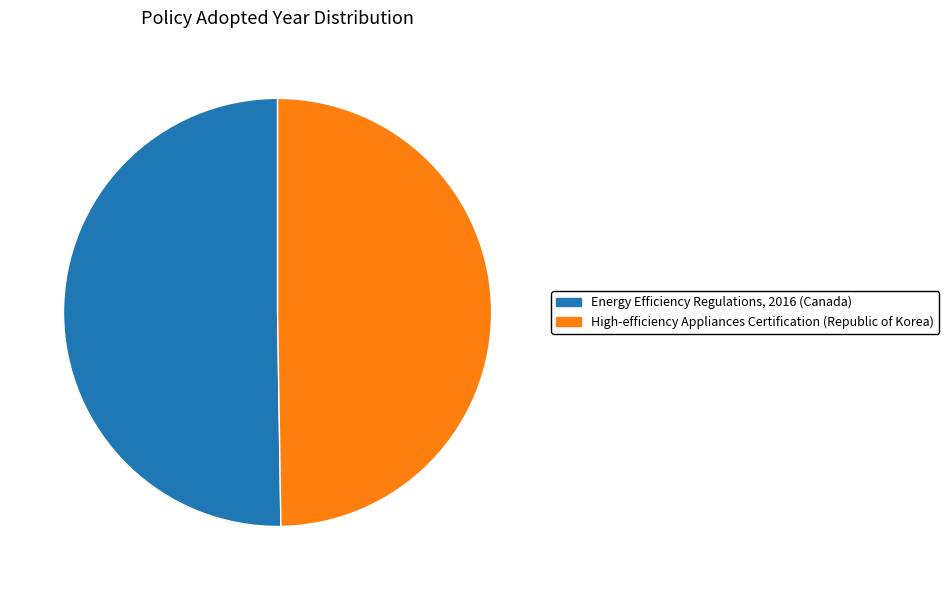

The Energy Efficiency Regulations, 2016 (Canada) slice represents 56% of the pie. True or false?

False